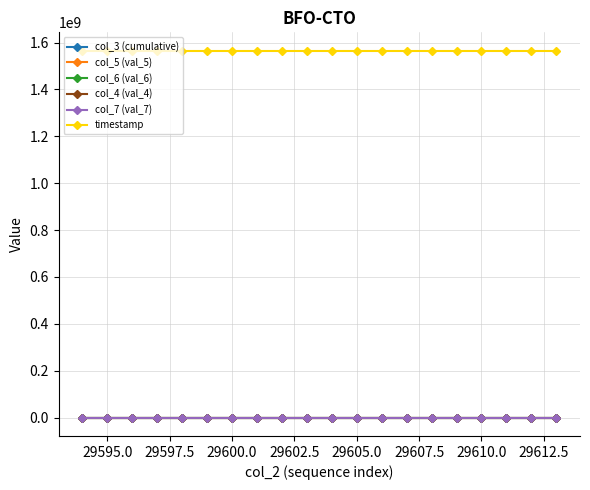

How many distinct data groups are displayed?

6